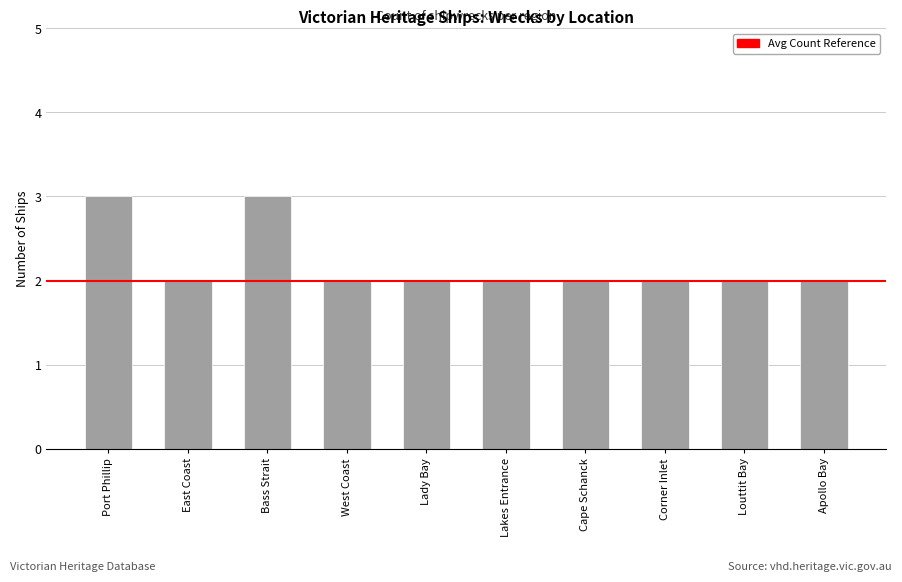

What is the sum of the values at Lady Bay and Lakes Entrance?

4